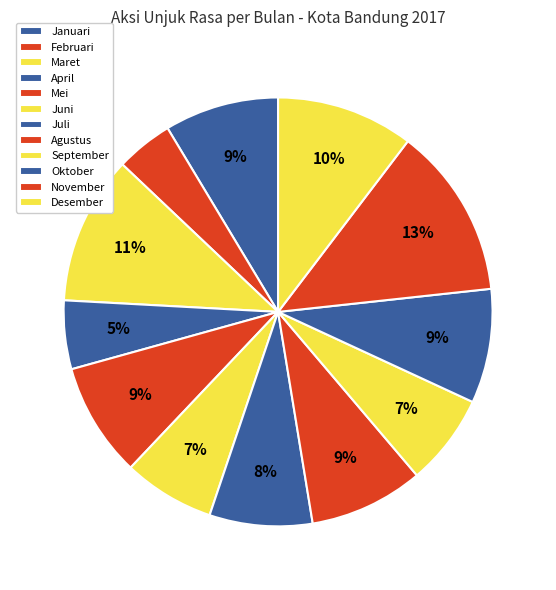

How many segments does this pie chart have?

12